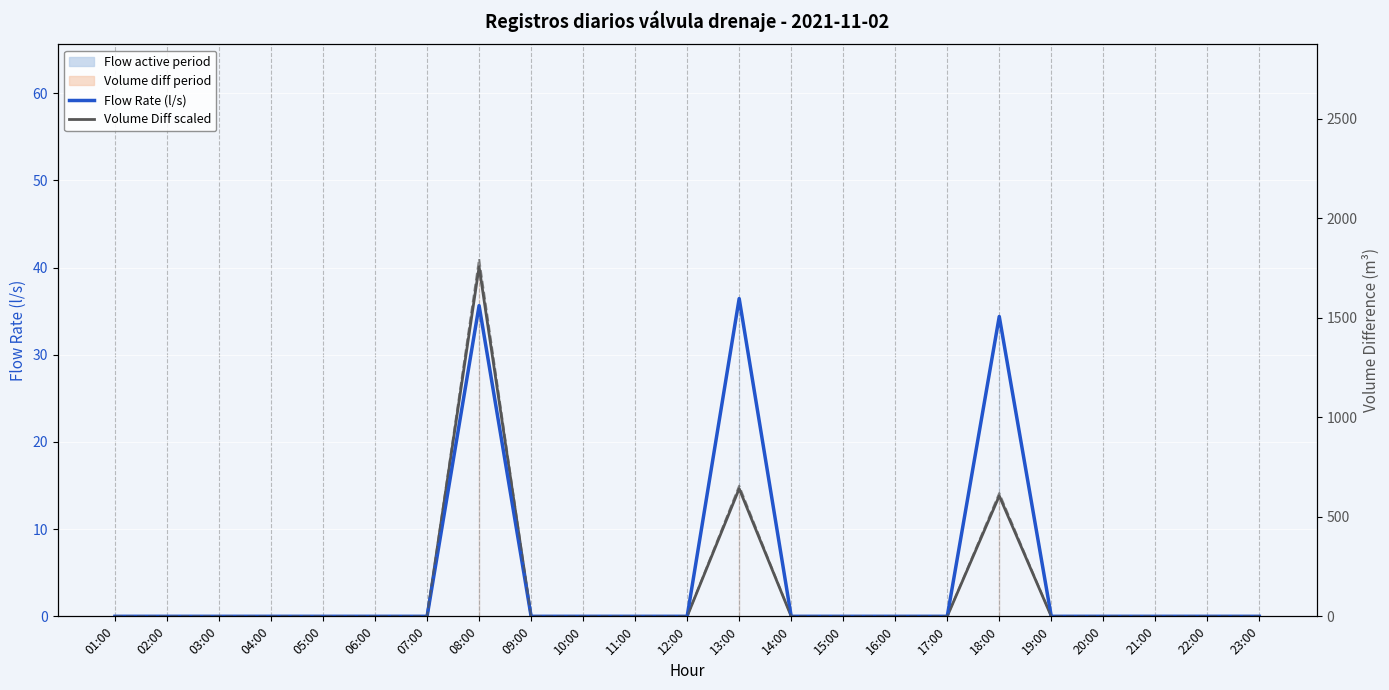

Reading left to right, transcribe all the data shown in this chart.

Flow Rate (l/s): 0.0	0.0	0.0	0.0	0.0	0.0	0.0	35.6	0.0	0.0	0.0	0.0	36.4	0.0	0.0	0.0	0.0	34.4	0.0	0.0	0.0	0.0	0.0
Volume Diff scaled (m³): 0.0	0.0	0.0	0.0	0.0	0.0	0.0	40.1	0.0	0.0	0.0	0.0	14.6	0.0	0.0	0.0	0.0	13.8	0.0	0.0	0.0	0.0	0.0
Volume Diff (m³): 0.0	0.0	0.0	0.0	0.0	0.0	0.0	1796.0	0.0	0.0	0.0	0.0	656.0	0.0	0.0	0.0	0.0	619.0	0.0	0.0	0.0	0.0	0.0